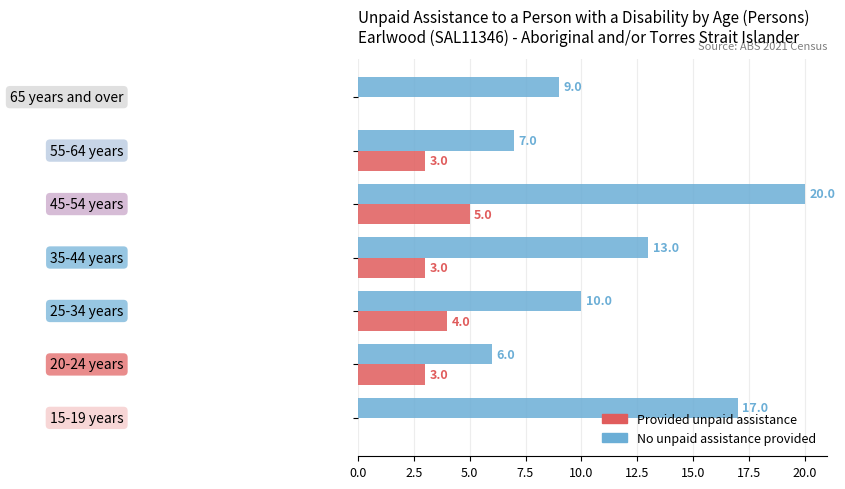

How many Provided unpaid assistance values are between 0 and 4?

6